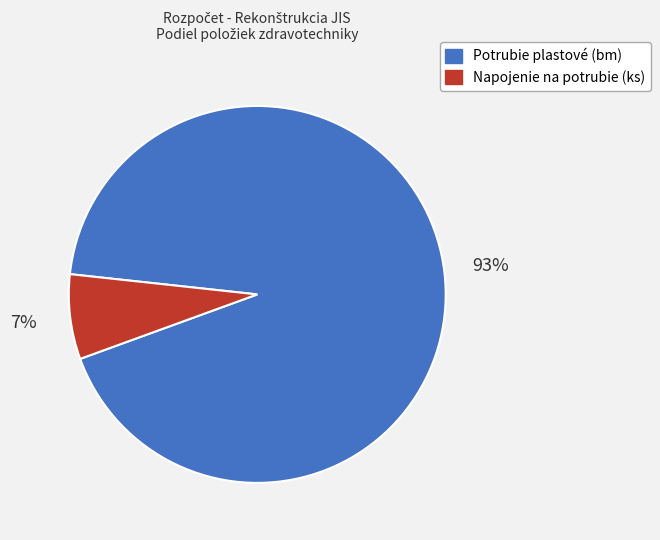

To the nearest percent, what is the average slice percentage?

50%